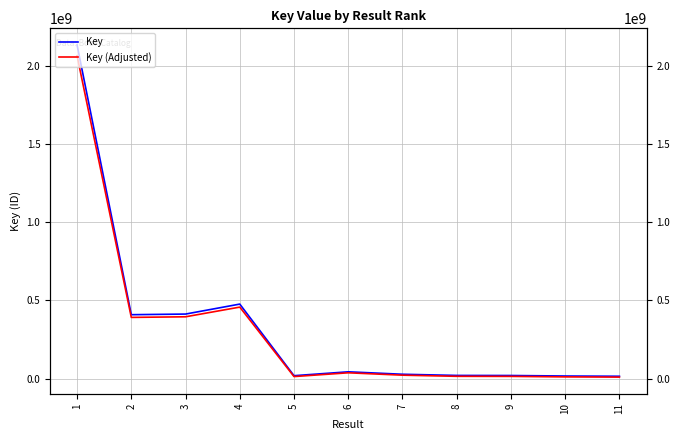

Reading left to right, what are all the values shown in this chart?

Key: 2131481249.0	408886256.0	412894881.0	476622018.0	19345244.0	44140381.0	28500739.0	21036126.0	20577046.0	17292695.0	15746937.0
Key (Adjusted): 2062536811.5	391619668.3	395508034.6	457323357.5	13764886.7	37816169.6	22645716.8	15405042.2	14959734.6	11773914.2	10274528.9